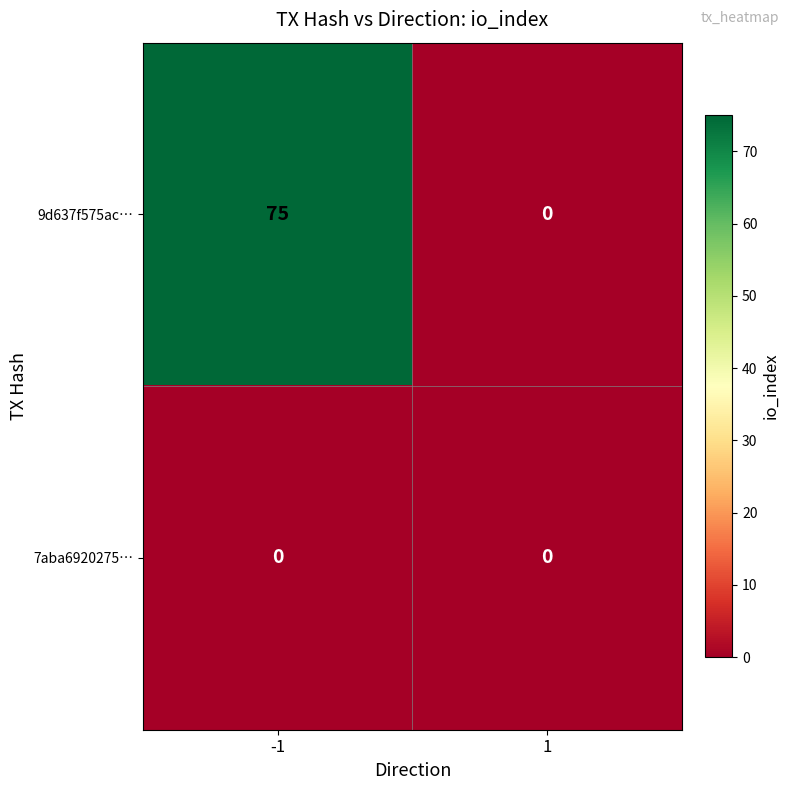

Reading left to right, extract all data points from this chart.

9d637f575ac…: -1=75	1=0
7aba6920275…: -1=0	1=0